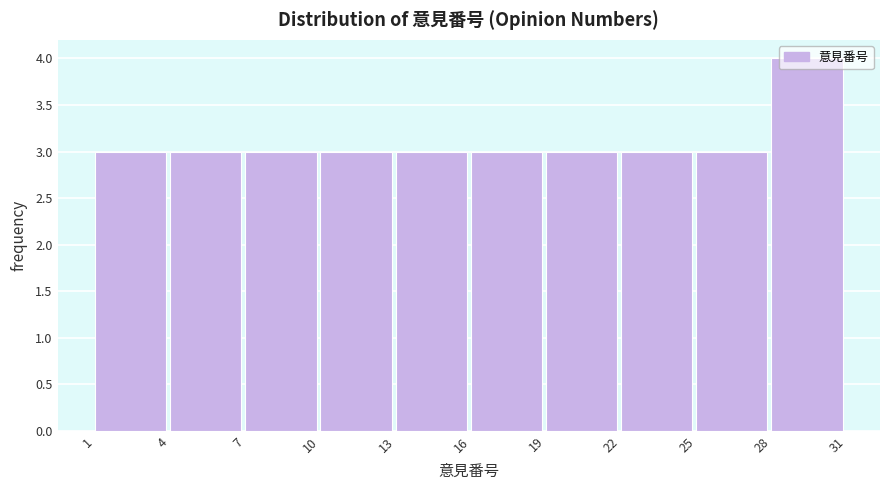

Reading left to right, list every bar in this chart as the range it spans on the x-axis followed by its height. The values are not printed on the chart, so give them approximately, as read against the axis.

1 to 4: 3
4 to 7: 3
7 to 10: 3
10 to 13: 3
13 to 16: 3
16 to 19: 3
19 to 22: 3
22 to 25: 3
25 to 28: 3
28 to 31: 4